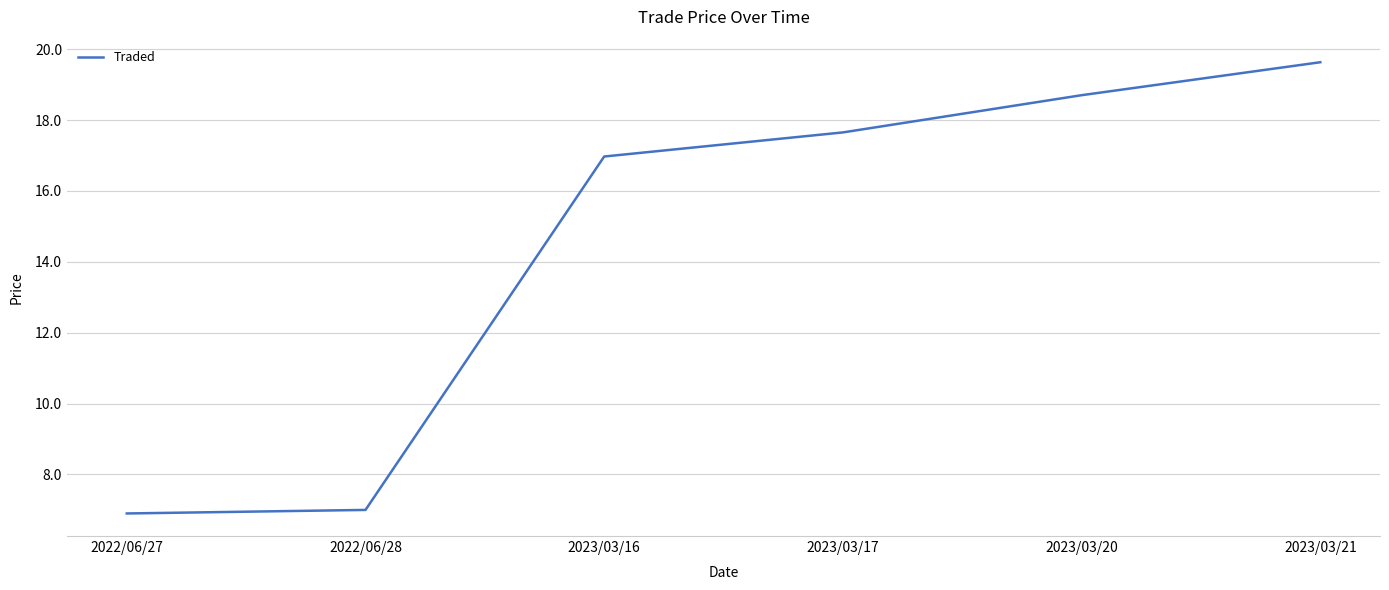

Which category has the highest value across all series?

2023/03/21